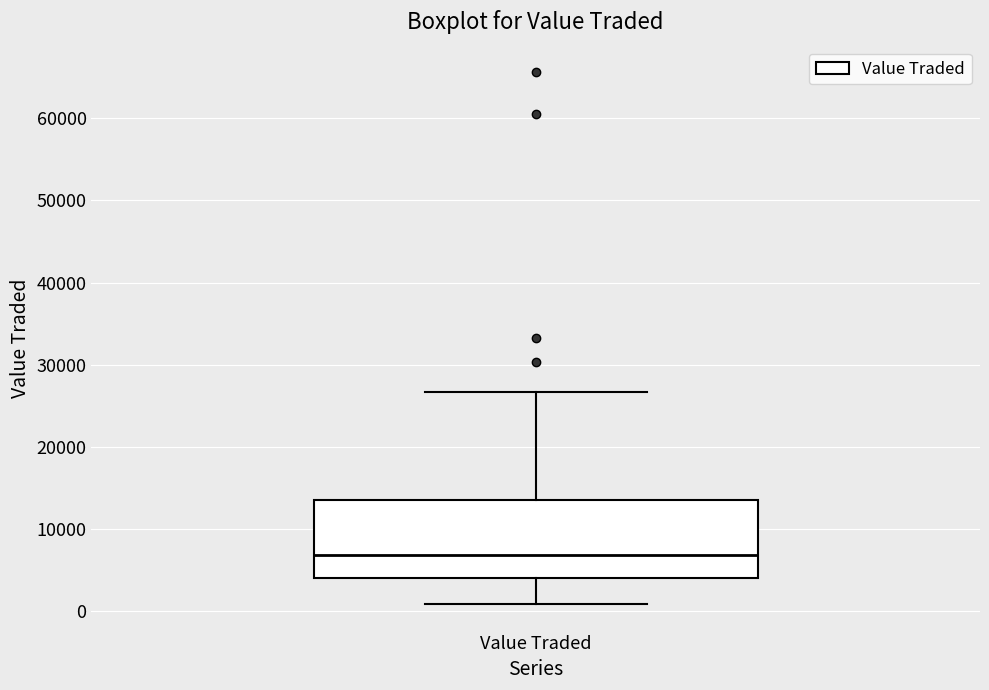

Transcribe this box plot: give where the median line is, the range the box spans, and where the two whiskers end, as read against the y-axis. The values are not printed on the chart, so give them approximately, as read against the axis.

median 7000, box 4000 to 14000, whiskers 1000 to 27000